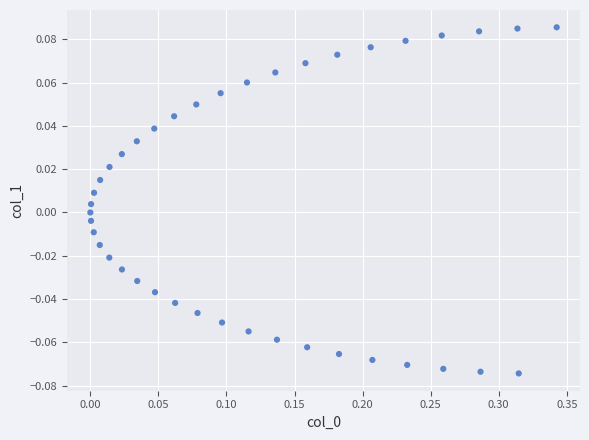

What is the range of X values (max minus min)?

0.3